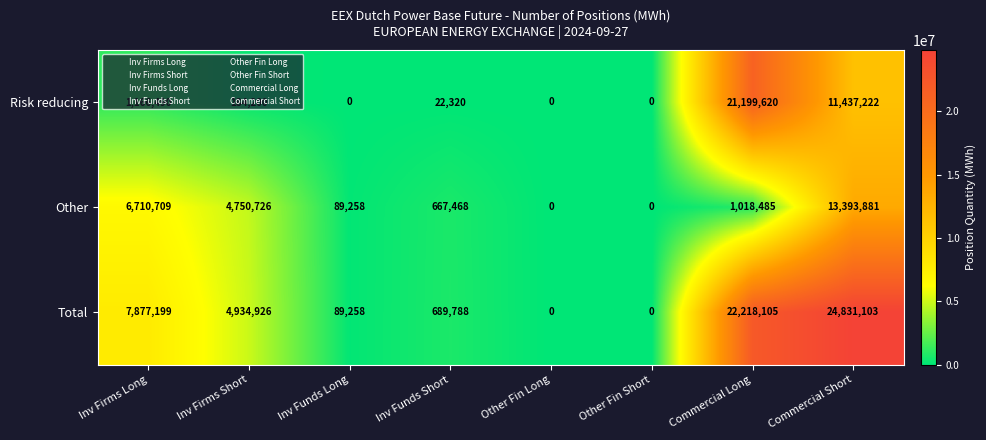

List the series in order of their peak value, highest first.

Total, Risk reducing, Other